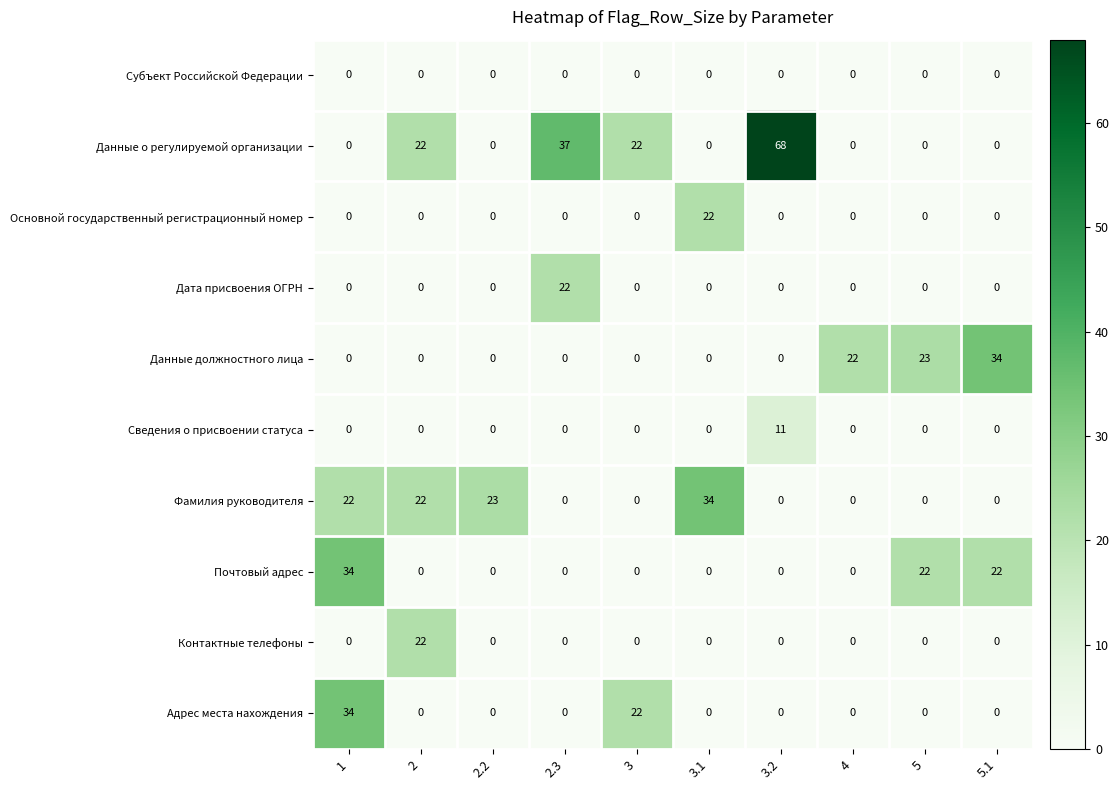

Which series has the largest total across all categories?

Данные о регулируемой организации